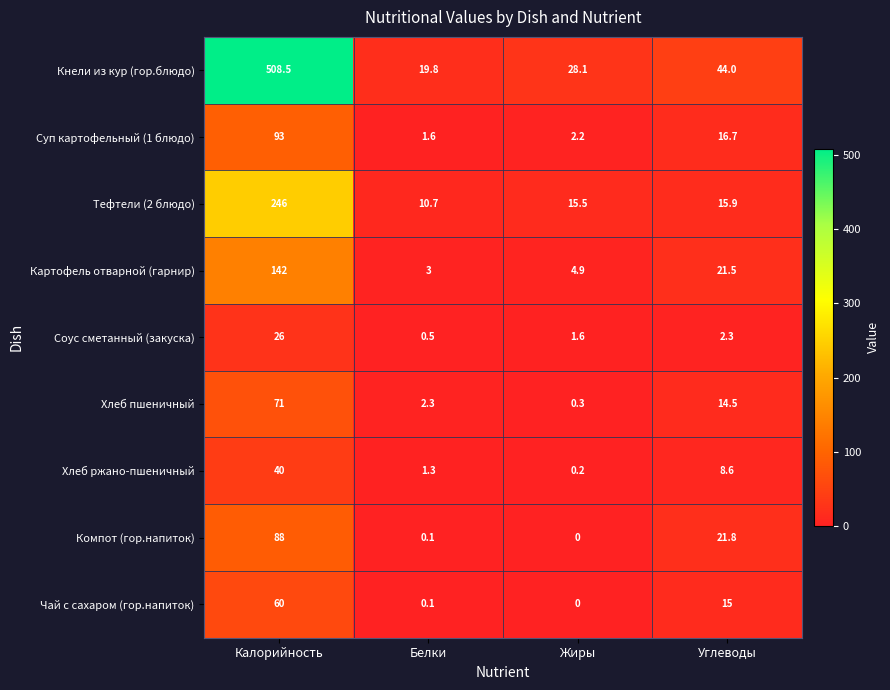

Rank the series at Калорийность from lowest to highest value.

Соус сметанный (закуска), Хлеб ржано-пшеничный, Чай с сахаром (гор.напиток), Хлеб пшеничный, Компот (гор.напиток), Суп картофельный (1 блюдо), Картофель отварной (гарнир), Тефтели (2 блюдо), Кнели из кур (гор.блюдо)